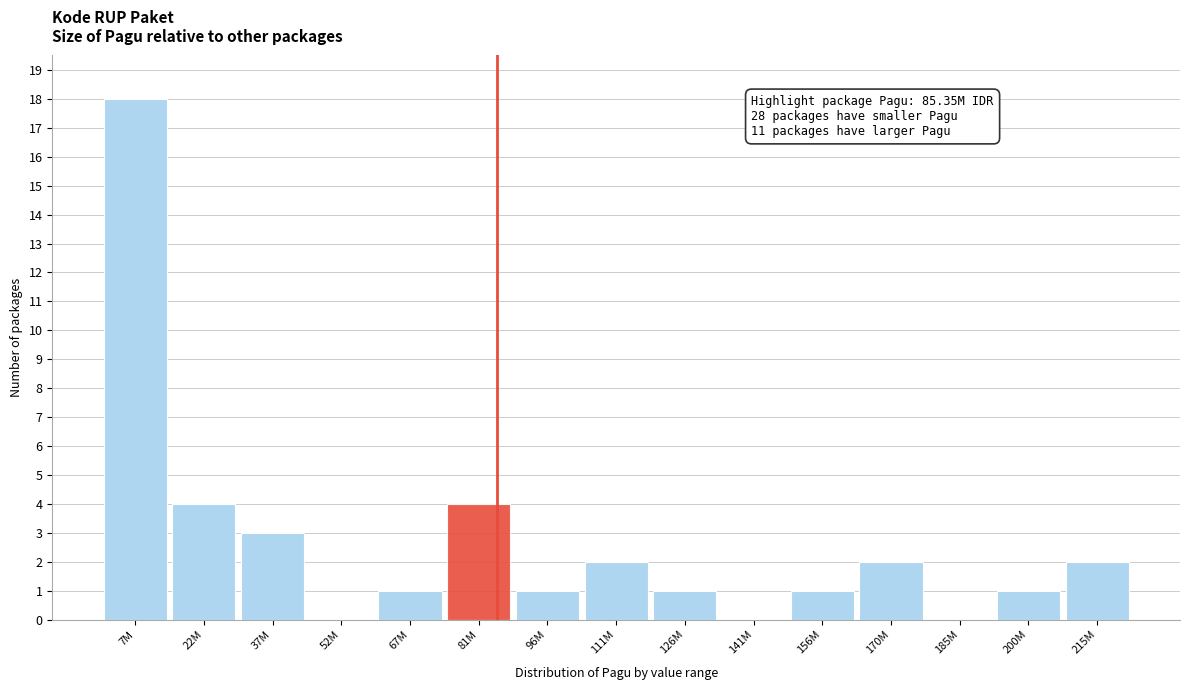

Reading left to right, what are all the values shown in this chart?

7M=18	22M=4	37M=3	52M=0	67M=1	81M=4	96M=1	111M=2	126M=1	141M=0	156M=1	170M=2	185M=0	200M=1	215M=2